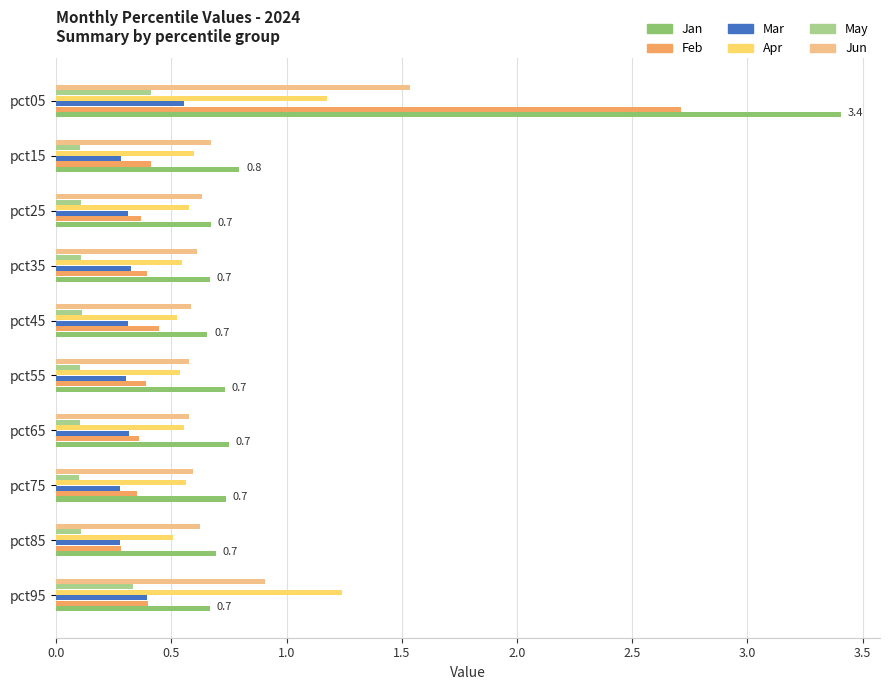

Which series has the largest range (max minus min)?

Jan